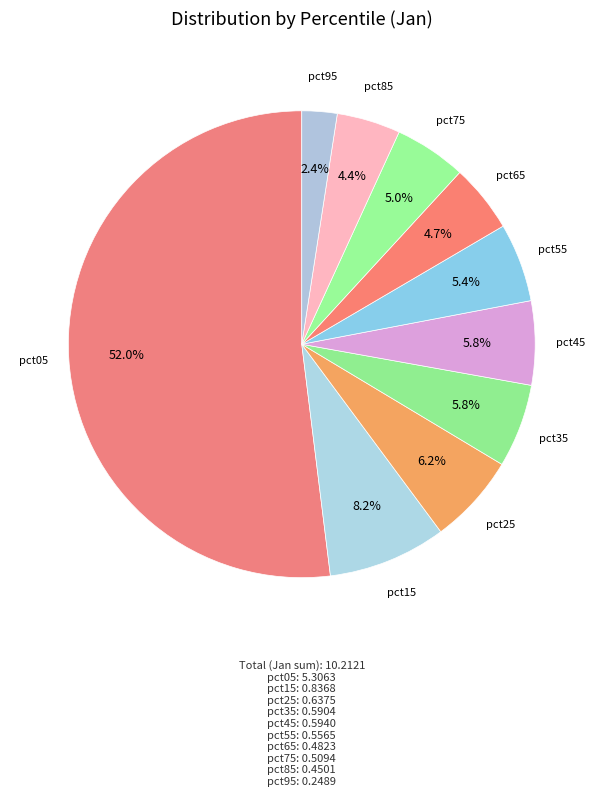

To the nearest percent, what percentage of the pie is pct05?

52%